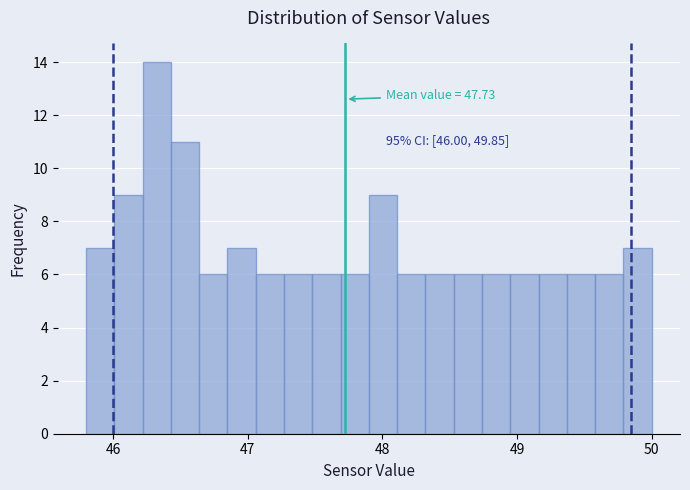

Read against the x-axis, roughly where is the centre of the tallest bar?

46.3